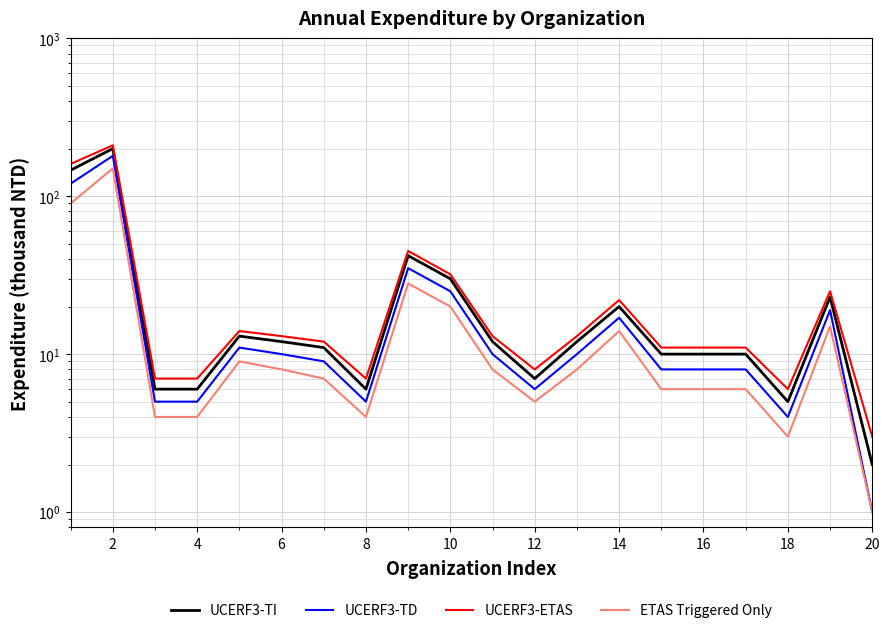

Reading left to right, transcribe all the data shown in this chart.

UCERF3-TI: 146	200	6	6	13	12	11	6	42	30	12	7	12	20	10	10	10	5	23	2
UCERF3-TD: 120	180	5	5	11	10	9	5	35	25	10	6	10	17	8	8	8	4	19	1
UCERF3-ETAS: 160	210	7	7	14	13	12	7	45	32	13	8	13	22	11	11	11	6	25	3
ETAS Triggered Only: 90	150	4	4	9	8	7	4	28	20	8	5	8	14	6	6	6	3	15	1